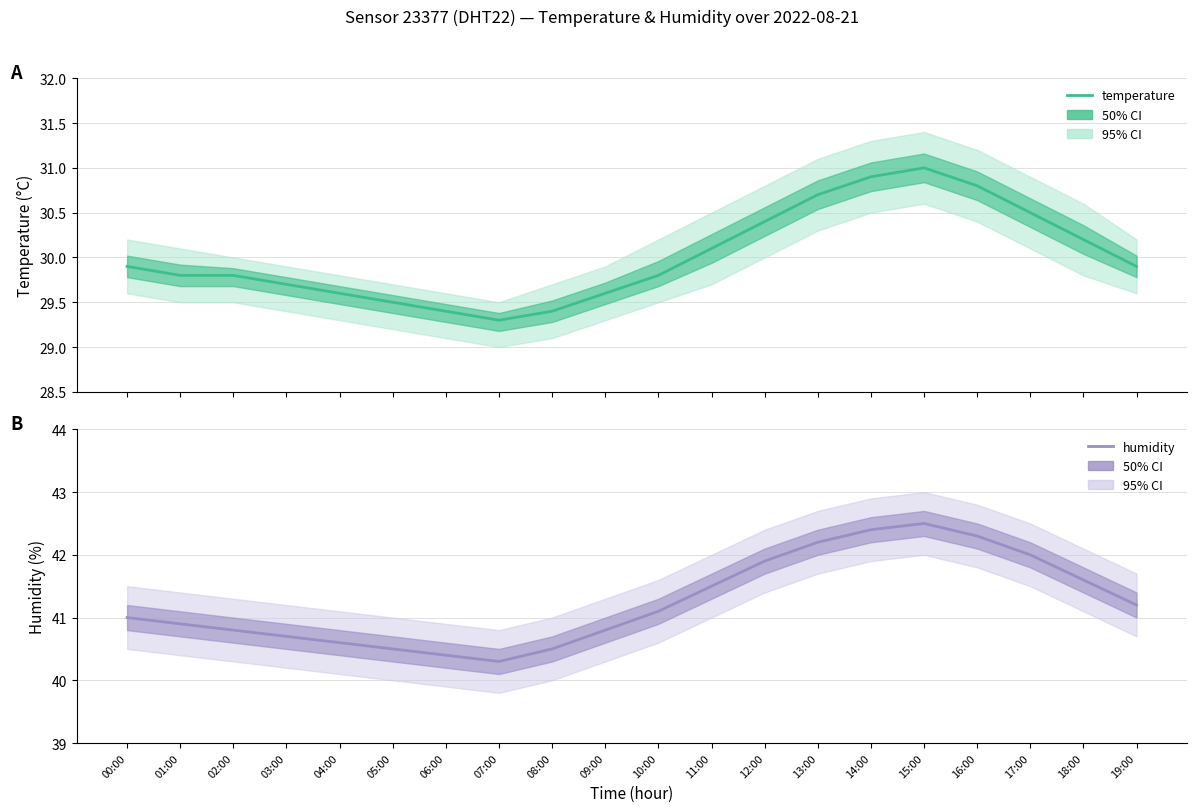

At which category is the sum across all series the highest?

15:00